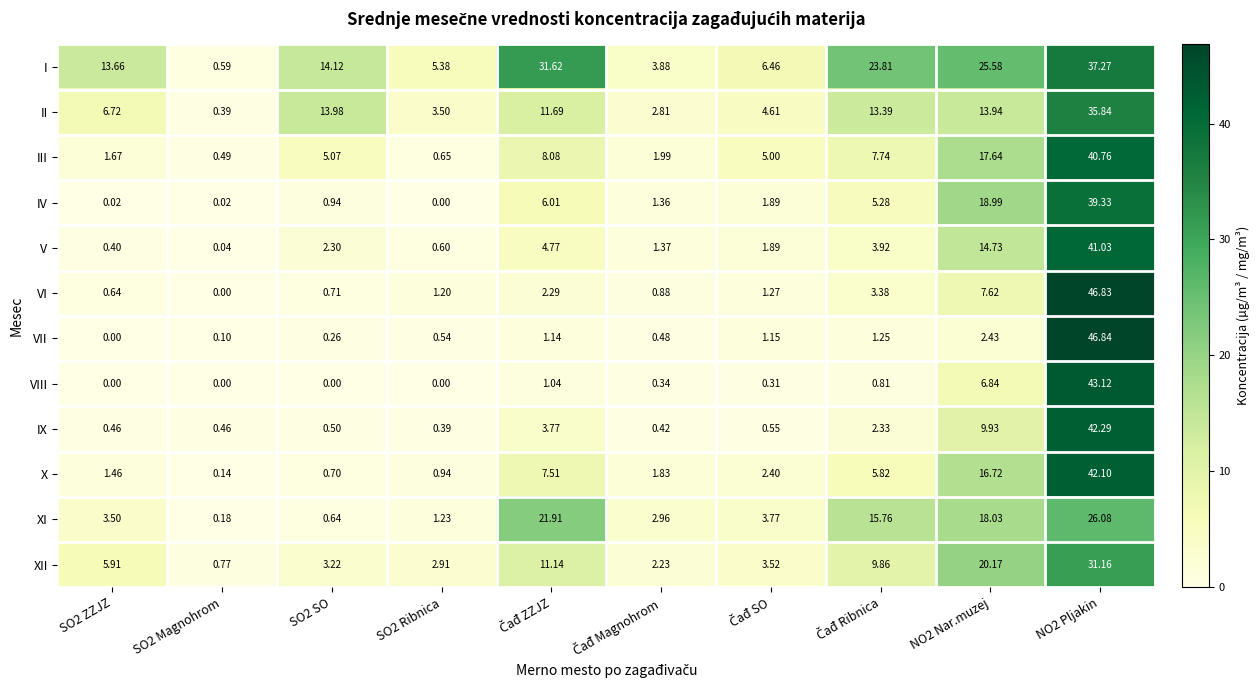

Is the value of VII at NO2 Pljakin greater than the value of VI at SO2 Magnohrom?

Yes